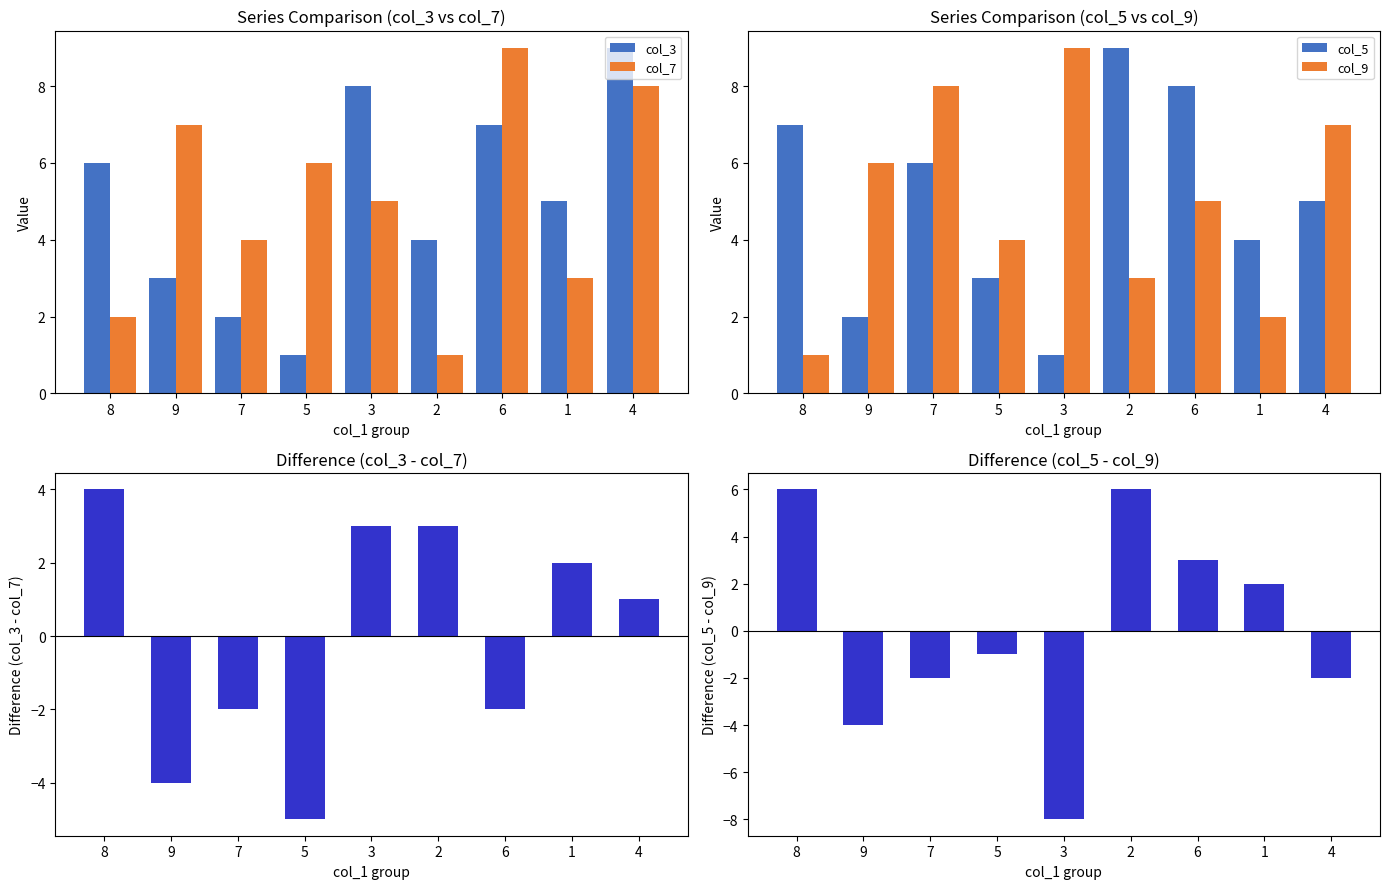

What is the sum of all col_3 values?

45